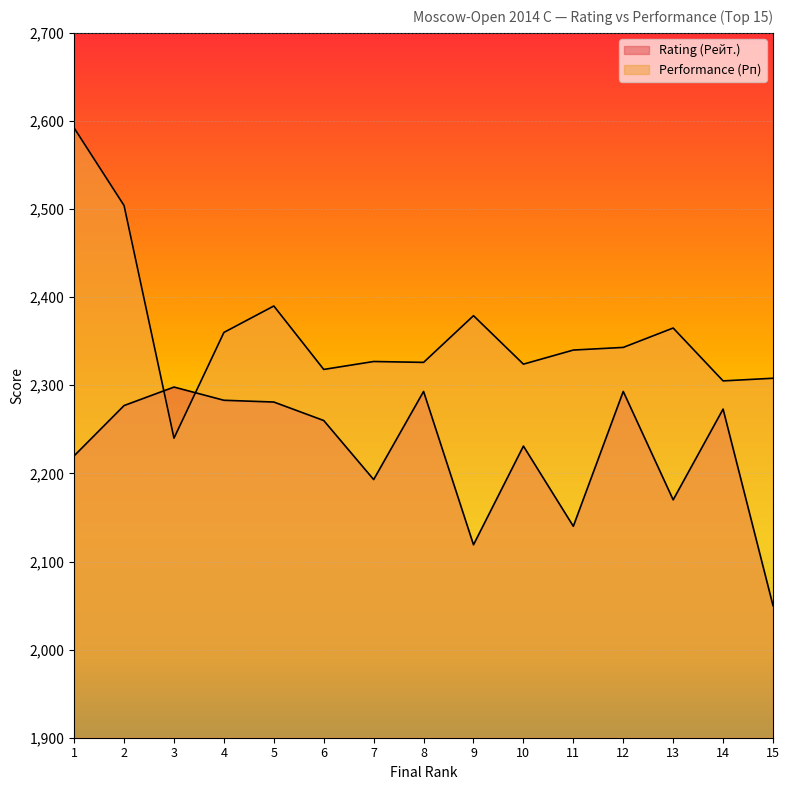

What is the highest value of the Rating (Рейт.) series?

2298